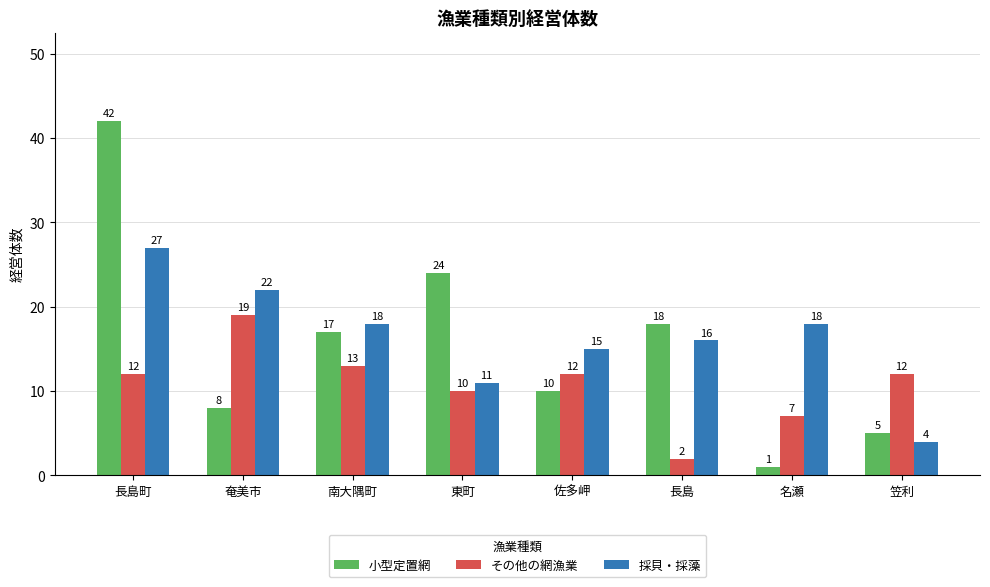

What is the total value across all series at 笠利?

21